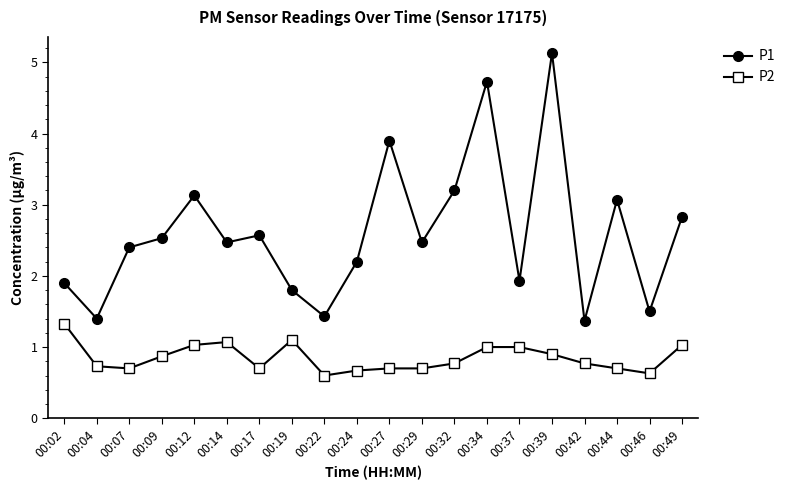

The value of P1 at 00:19 is 1.8. True or false?

True